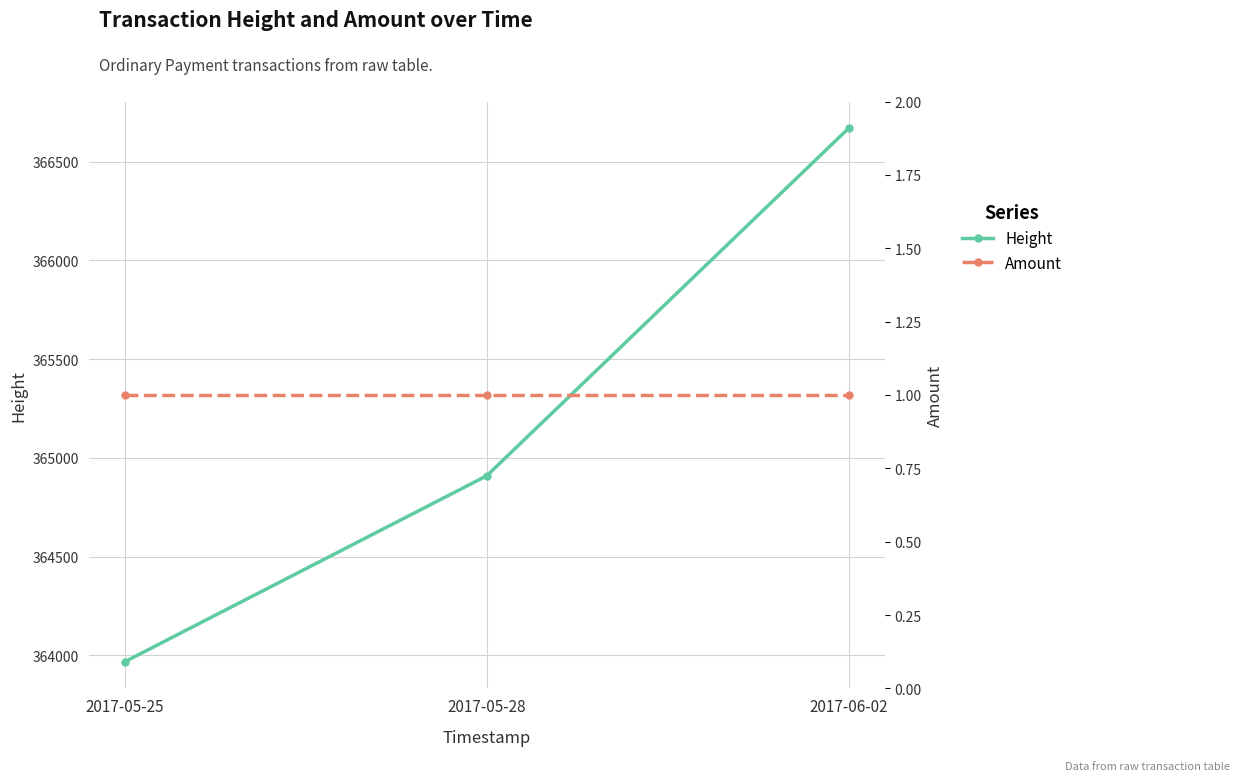

Rank the categories by Amount value from lowest to highest.

2017-05-25, 2017-05-28, 2017-06-02